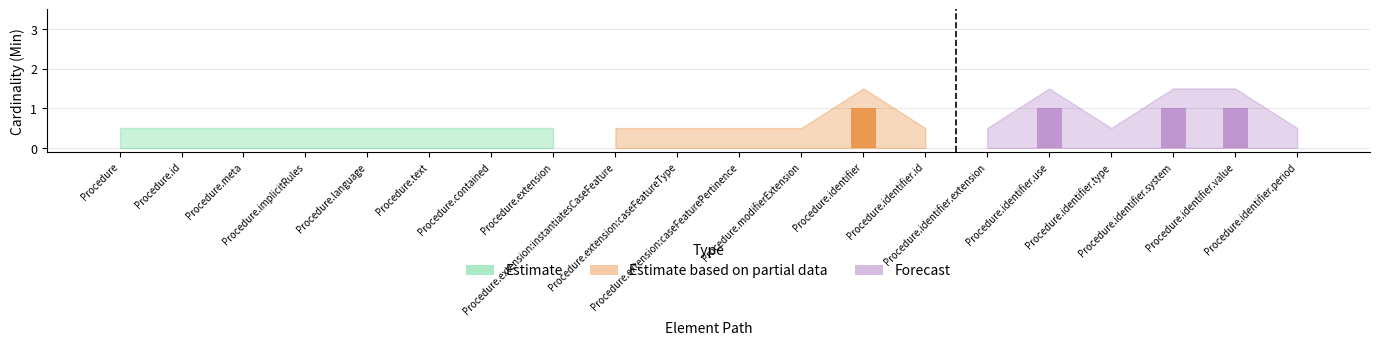

What is the maximum value shown in the chart?

1